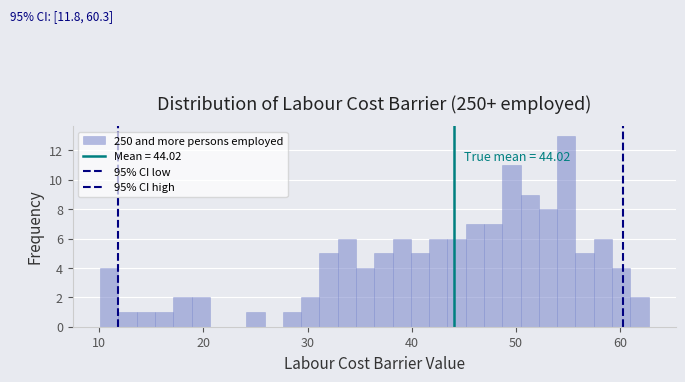

Around what value on the x-axis is the tallest bar? Give the approximate position of its centre, as read against the axis.

55